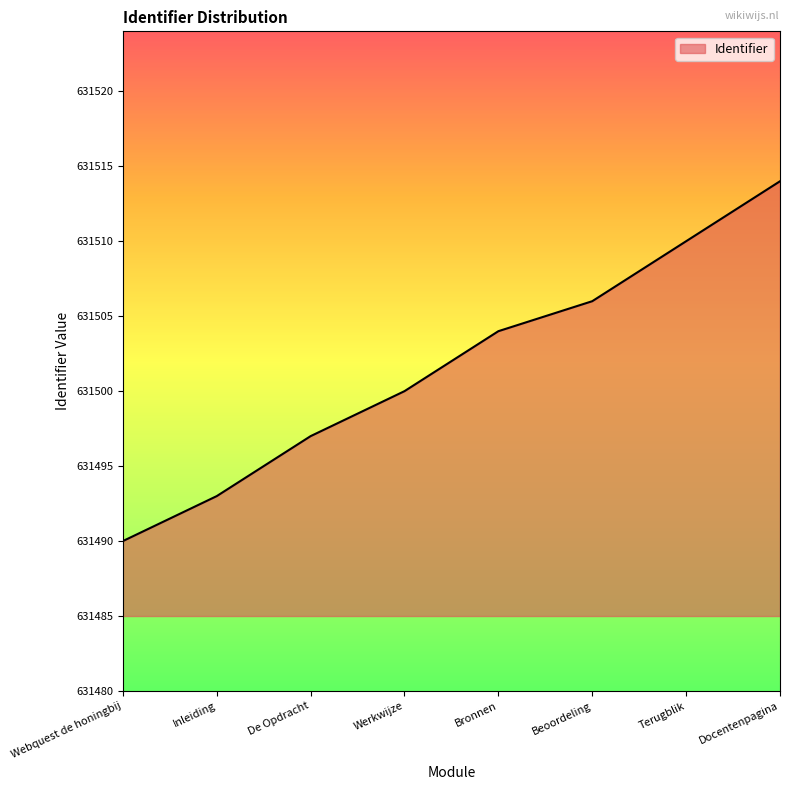

At which category does the chart reach its peak across all series?

Docentenpagina